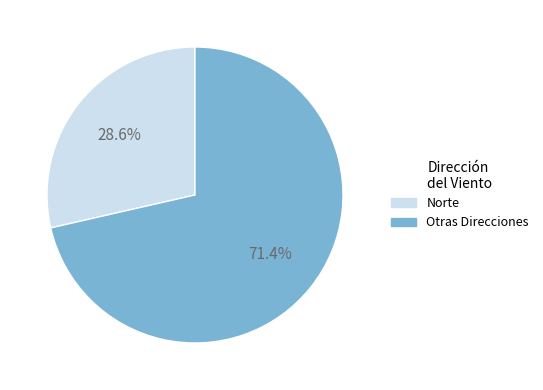

Does any single category account for the majority?

Yes